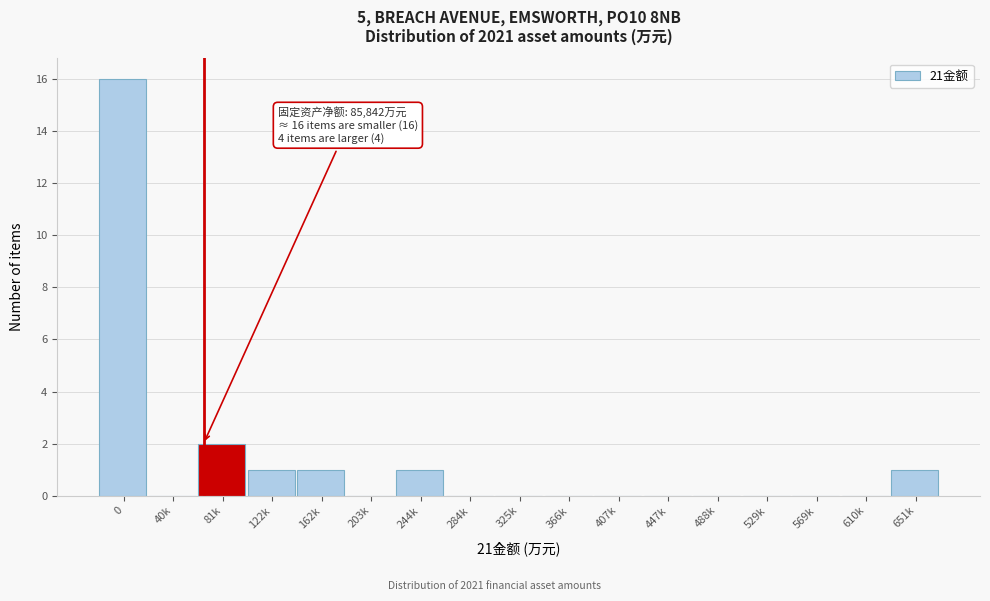

Reading right to left, transcribe all the data shown in this chart.

651k=1	610k=0	569k=0	529k=0	488k=0	447k=0	407k=0	366k=0	325k=0	284k=0	244k=1	203k=0	162k=1	122k=1	81k=2	40k=0	0=16